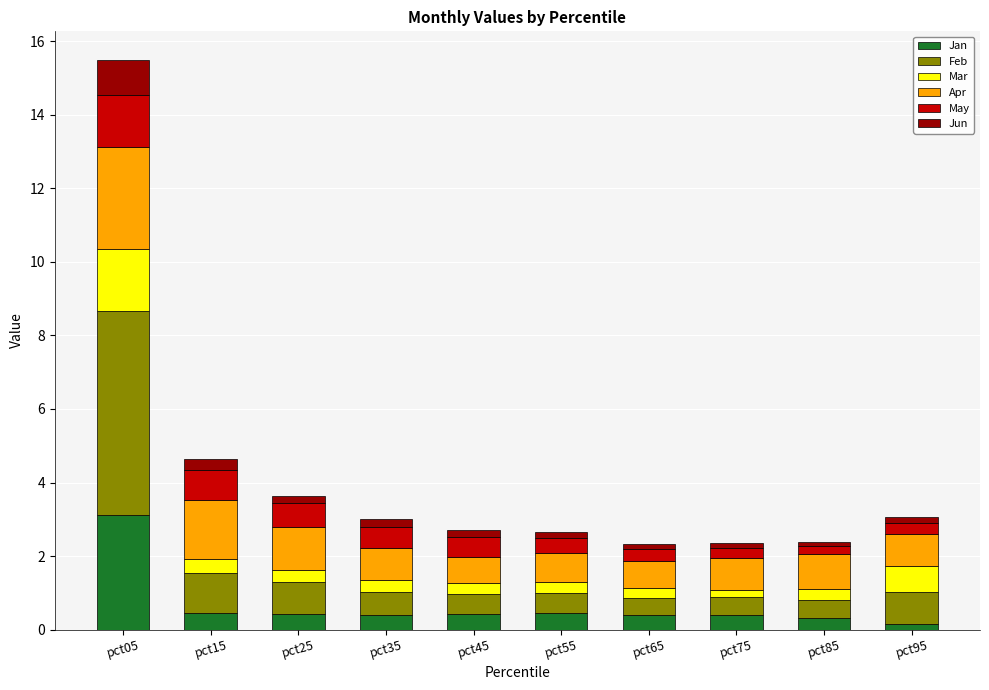

How many bars are there in total?

10